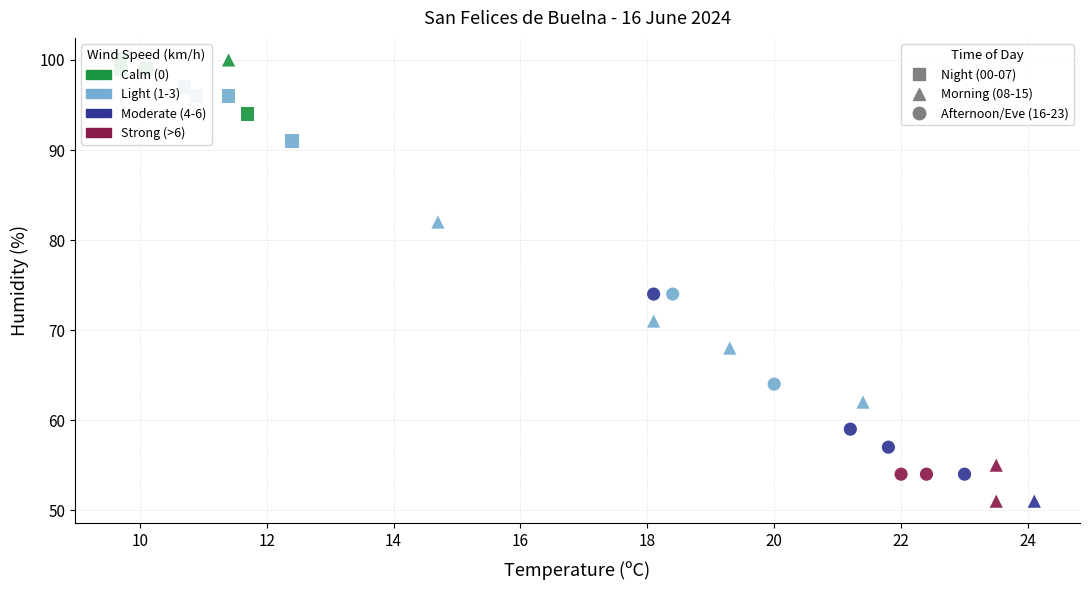

Which series has the widest spread of Y values?

Morning (08-15)